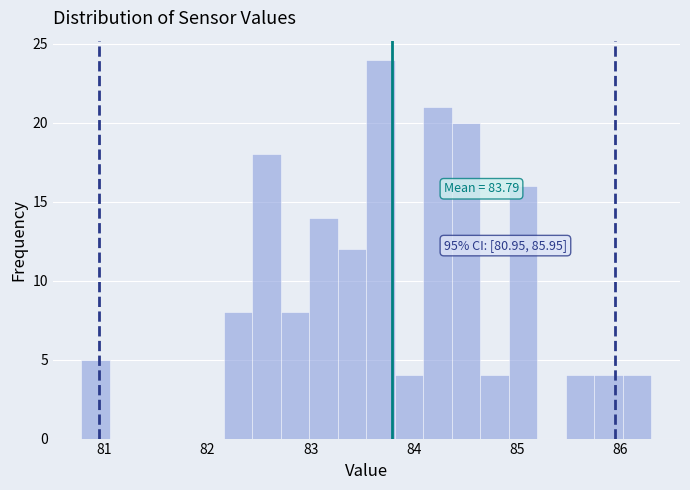

Around what value on the x-axis is the tallest bar? Give the approximate position of its centre, as read against the axis.

83.7